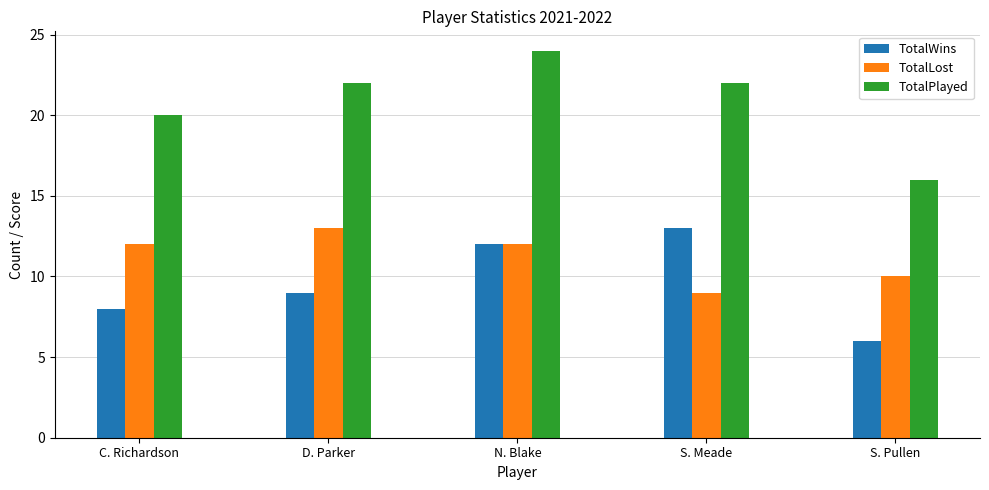

Reading left to right, transcribe all the data shown in this chart.

TotalWins: 8	9	12	13	6
TotalLost: 12	13	12	9	10
TotalPlayed: 20	22	24	22	16